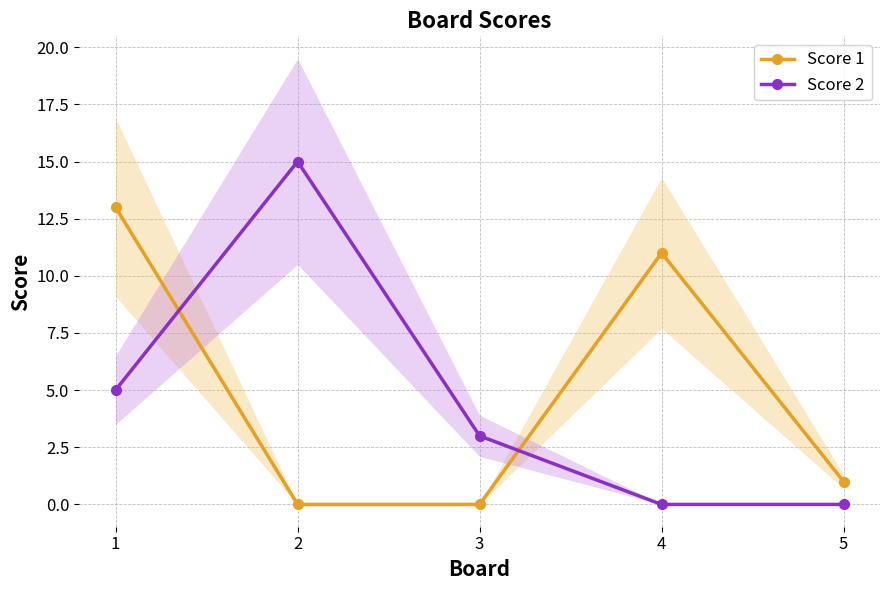

How many values in the Score 1 series exceed 1?

2